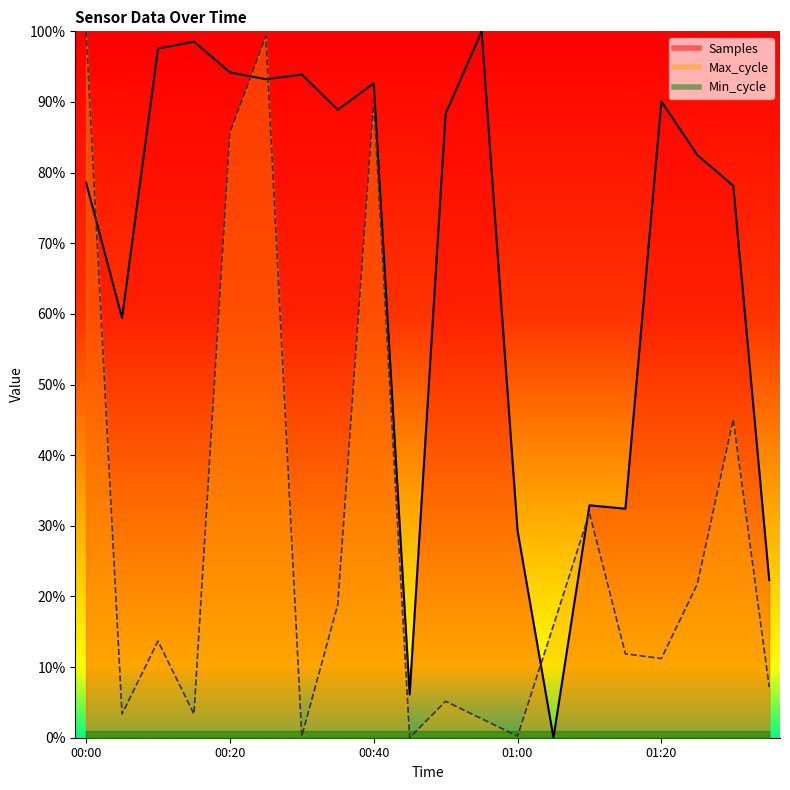

Does the chart display data point markers on the line(s)?

No